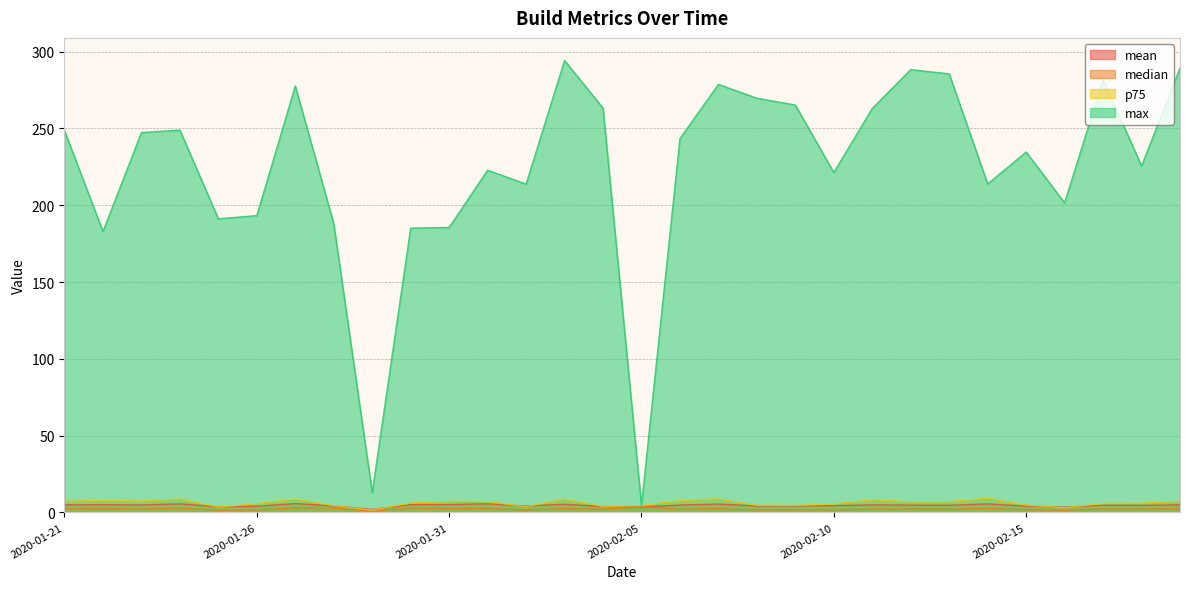

What is the difference between the highest and lowest values at 2020-01-27?

274.6